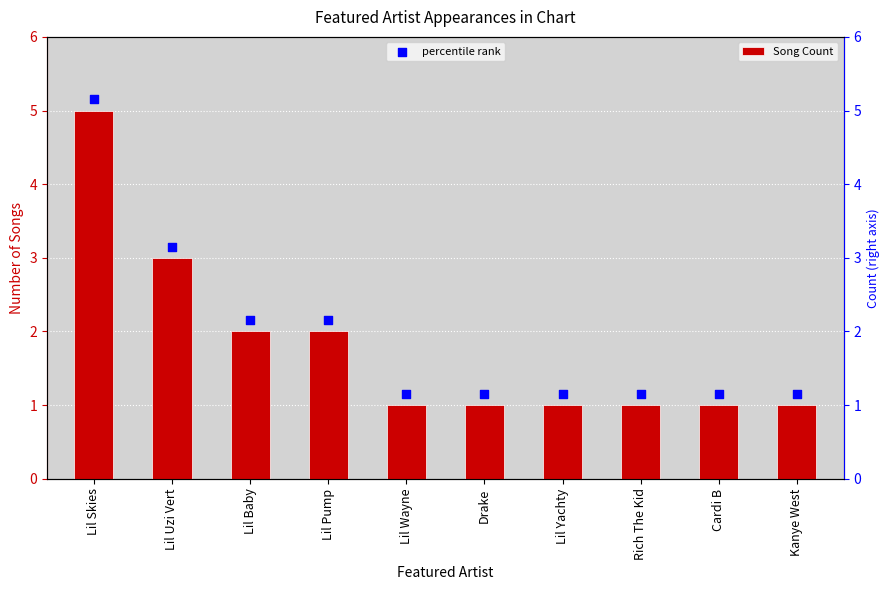

Which series reaches the maximum Y coordinate?

percentile rank